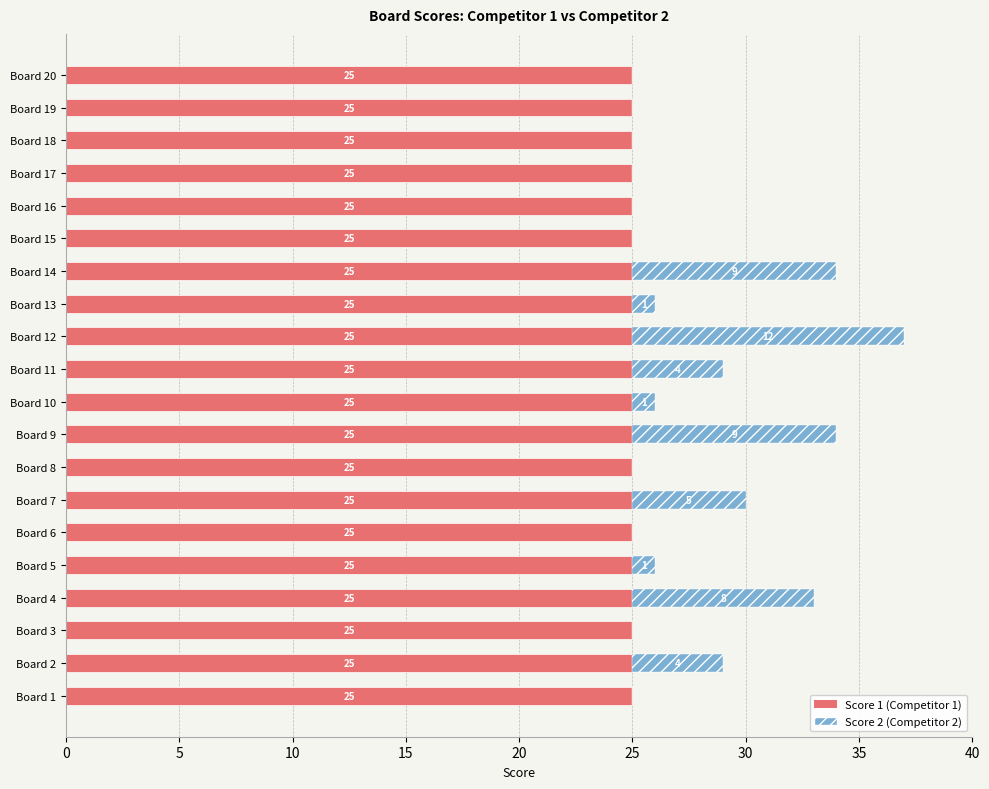

What is the sum of the Score 1 (Competitor 1) values at Board 17 and Board 3?

50